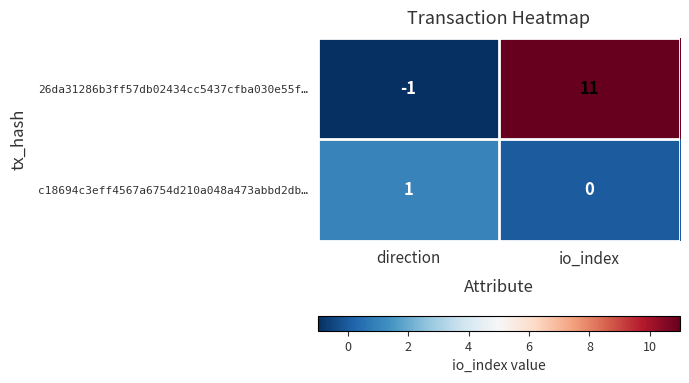

Rank the series by their average value, from lowest to highest.

c18694c3eff4567a6754d210a048a473abbd2db…, 26da31286b3ff57db02434cc5437cfba030e55f…